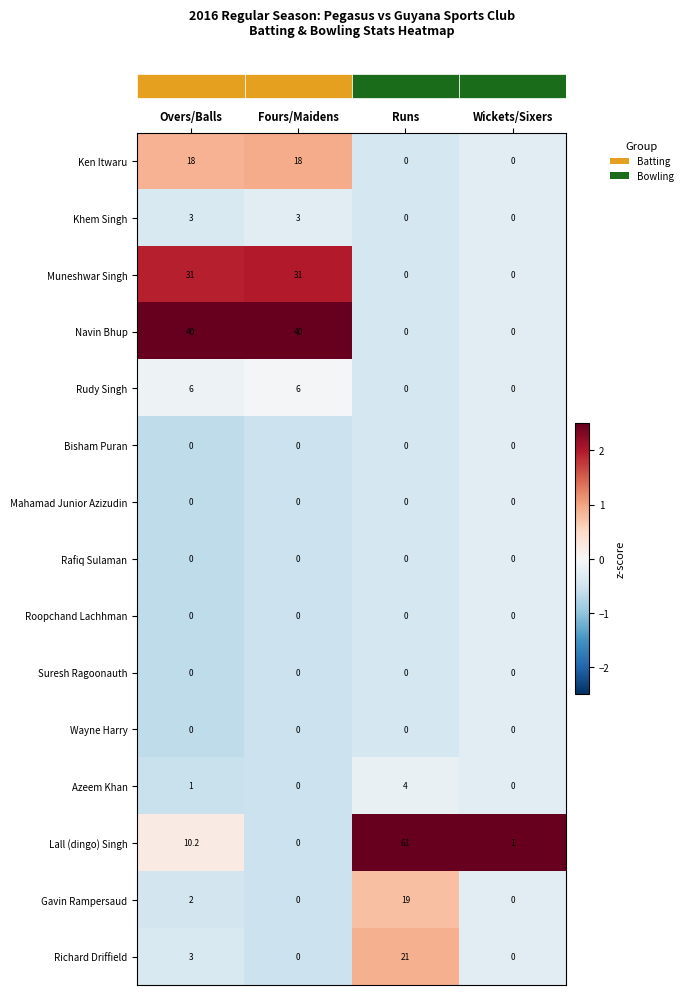

What is the sum of all Rudy Singh values?

12.0